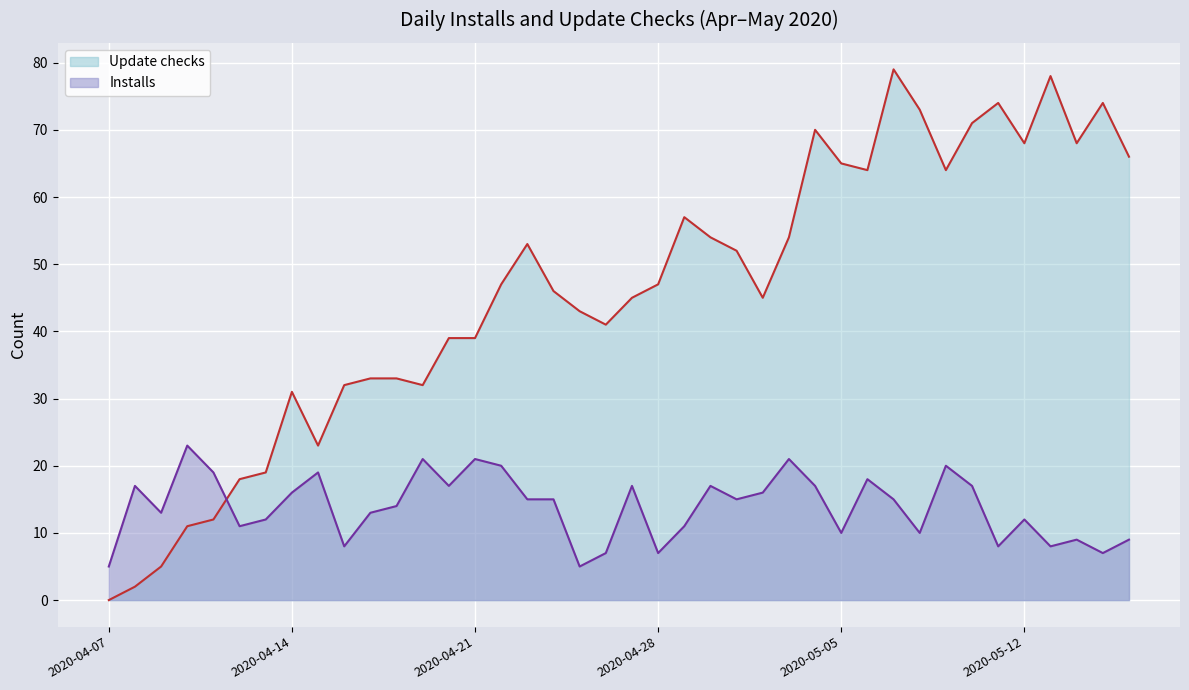

Reading left to right, what are all the values shown in this chart?

Update checks: 2020-04-07=0	2020-04-08=2	2020-04-09=5	2020-04-10=11	2020-04-11=12	2020-04-12=18	2020-04-13=19	2020-04-14=31	2020-04-15=23	2020-04-16=32	2020-04-17=33	2020-04-18=33	2020-04-19=32	2020-04-20=39	2020-04-21=39	2020-04-22=47	2020-04-23=53	2020-04-24=46	2020-04-25=43	2020-04-26=41	2020-04-27=45	2020-04-28=47	2020-04-29=57	2020-04-30=54	2020-05-01=52	2020-05-02=45	2020-05-03=54	2020-05-04=70	2020-05-05=65	2020-05-06=64	2020-05-07=79	2020-05-08=73	2020-05-09=64	2020-05-10=71	2020-05-11=74	2020-05-12=68	2020-05-13=78	2020-05-14=68	2020-05-15=74	2020-05-16=66
Installs: 2020-04-07=5	2020-04-08=17	2020-04-09=13	2020-04-10=23	2020-04-11=19	2020-04-12=11	2020-04-13=12	2020-04-14=16	2020-04-15=19	2020-04-16=8	2020-04-17=13	2020-04-18=14	2020-04-19=21	2020-04-20=17	2020-04-21=21	2020-04-22=20	2020-04-23=15	2020-04-24=15	2020-04-25=5	2020-04-26=7	2020-04-27=17	2020-04-28=7	2020-04-29=11	2020-04-30=17	2020-05-01=15	2020-05-02=16	2020-05-03=21	2020-05-04=17	2020-05-05=10	2020-05-06=18	2020-05-07=15	2020-05-08=10	2020-05-09=20	2020-05-10=17	2020-05-11=8	2020-05-12=12	2020-05-13=8	2020-05-14=9	2020-05-15=7	2020-05-16=9